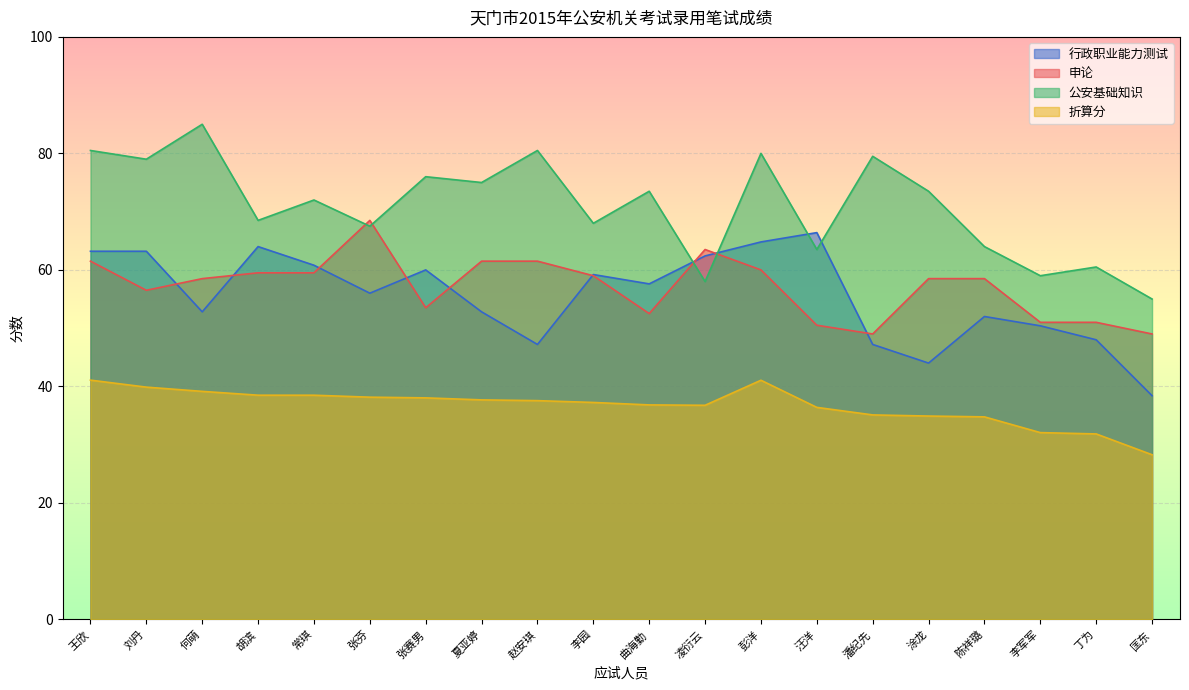

Which series has the largest total across all categories?

公安基础知识